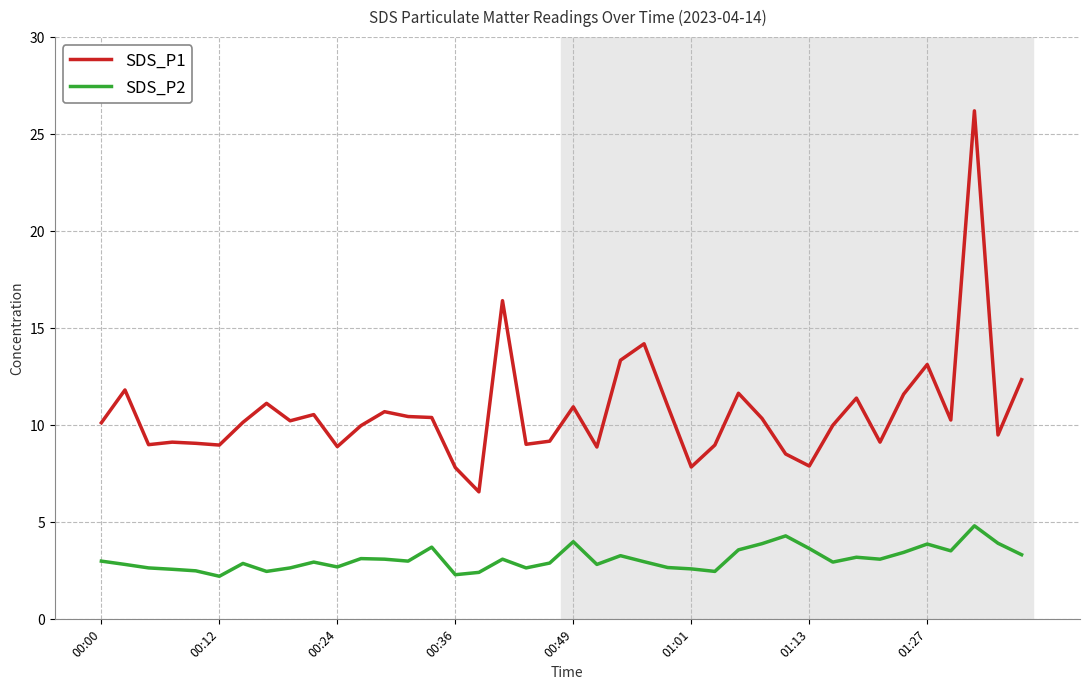

Which series has the largest total across all categories?

SDS_P1